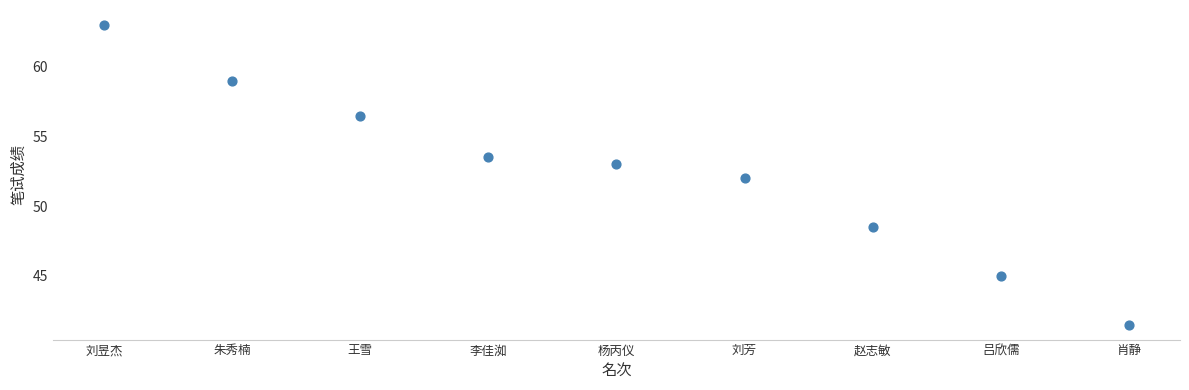

What is the average Y value?

52.4